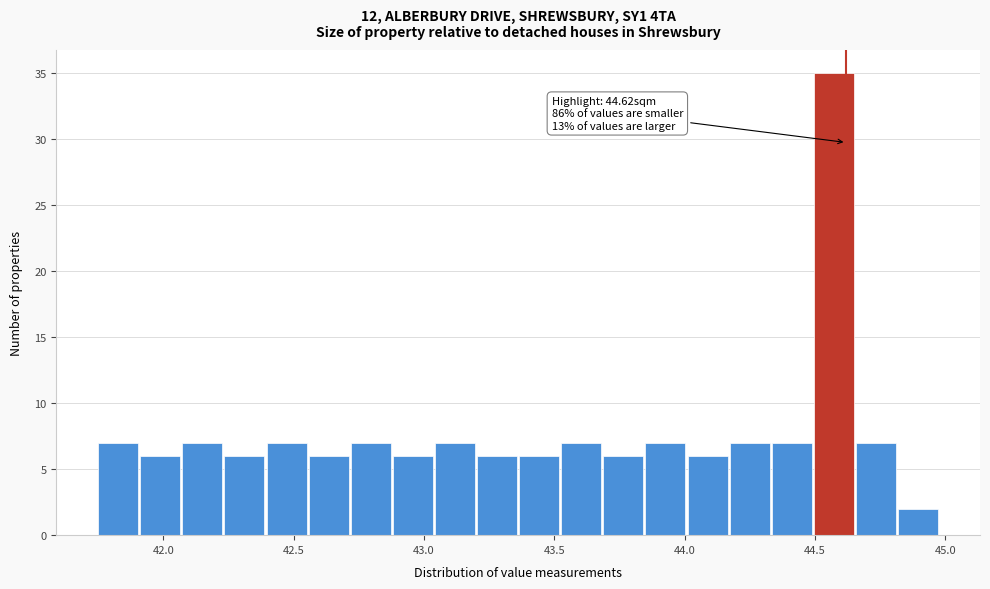

Around what value on the x-axis is the tallest bar? Give the approximate position of its centre, as read against the axis.

44.55